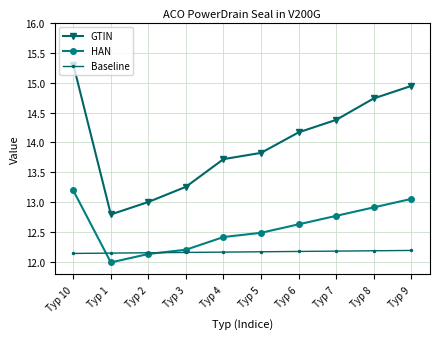

What are all the series names shown in the legend?

GTIN, HAN, Baseline